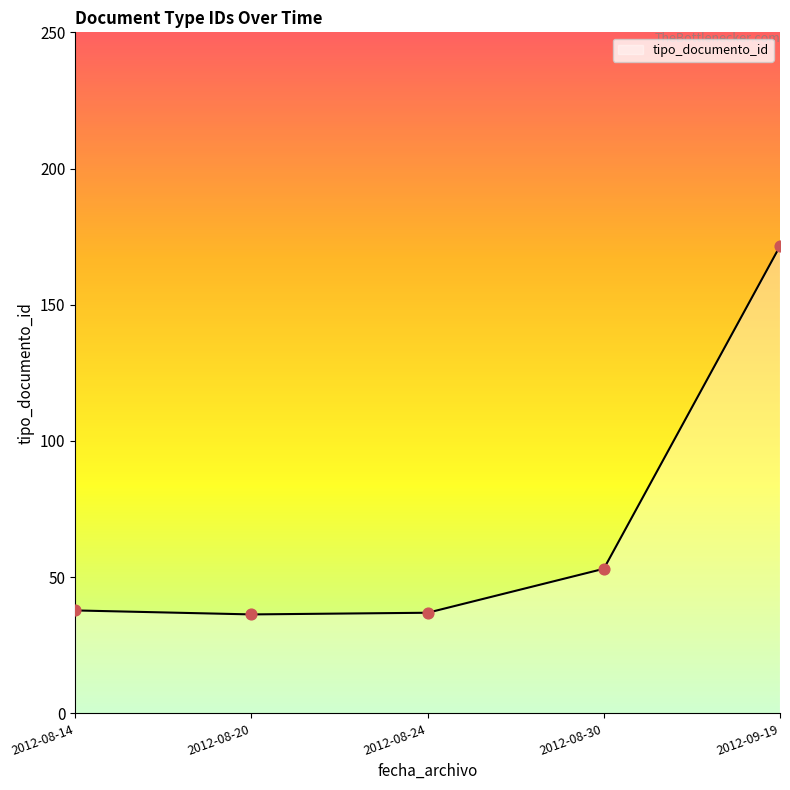

What is the change in value from 2012-08-20 to 2012-09-19?

+135.2